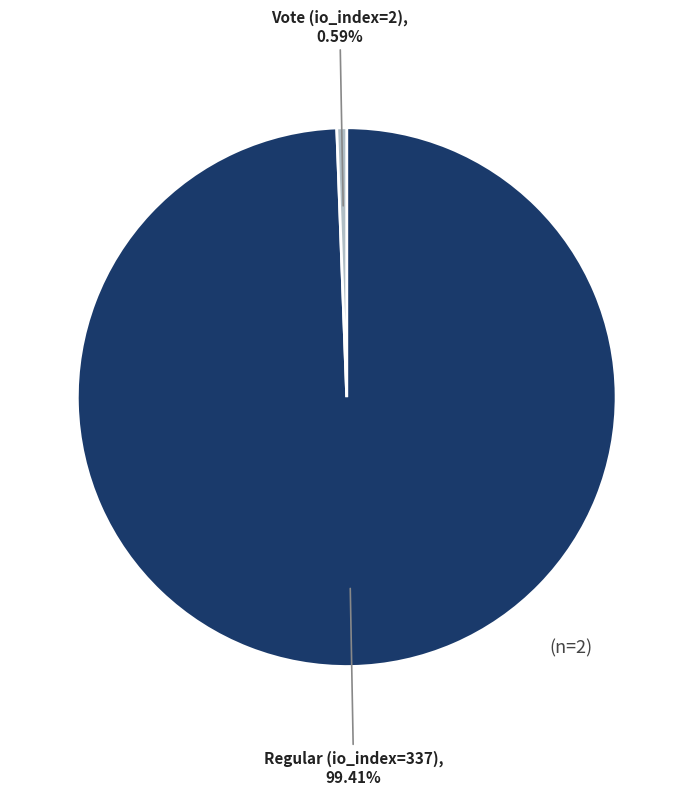

Count the number of slices in the pie.

2